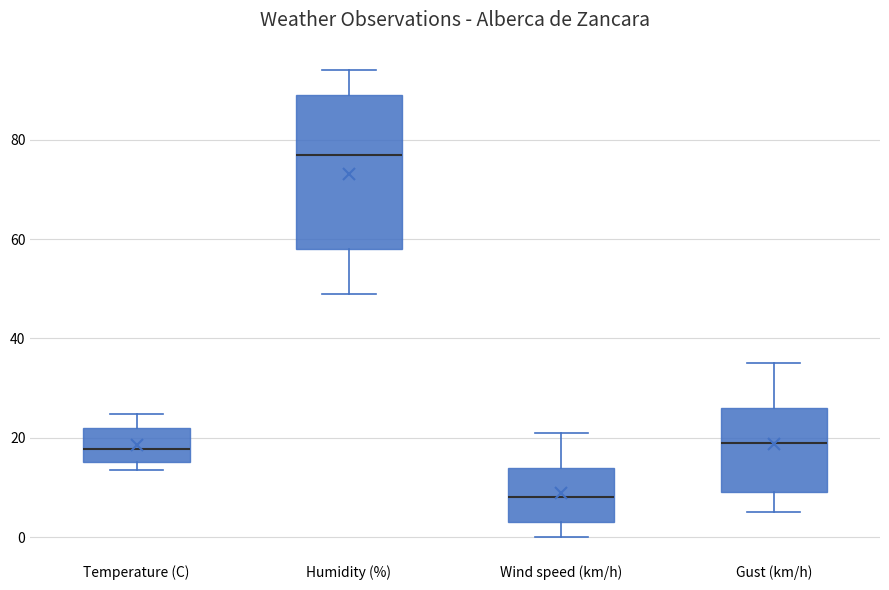

Comparing the boxes themselves (not the whiskers), which one is the tallest?

Humidity (%)